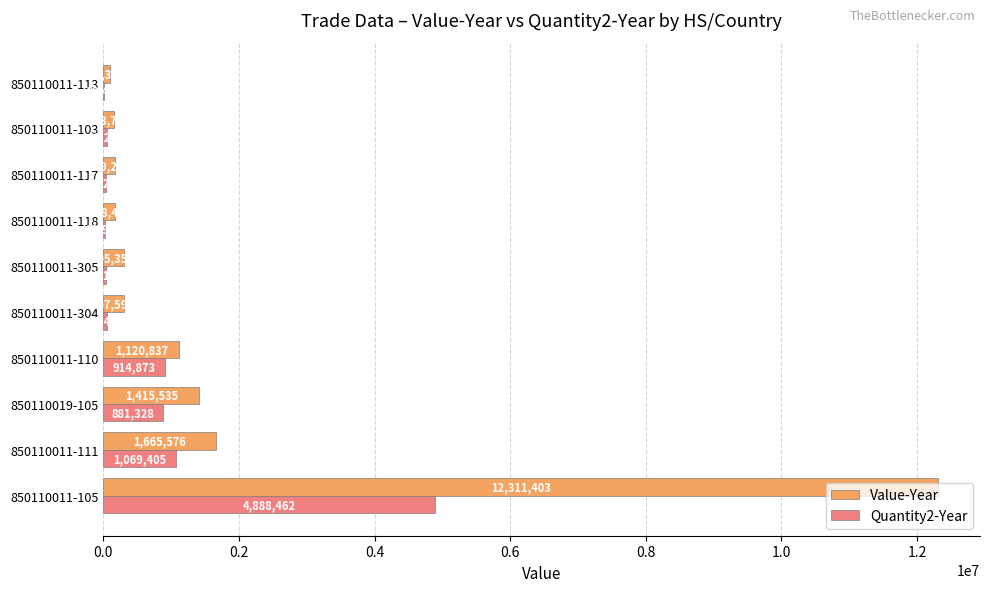

What value does the Value-Year series have at 850110011-103, to the nearest 100?

153700